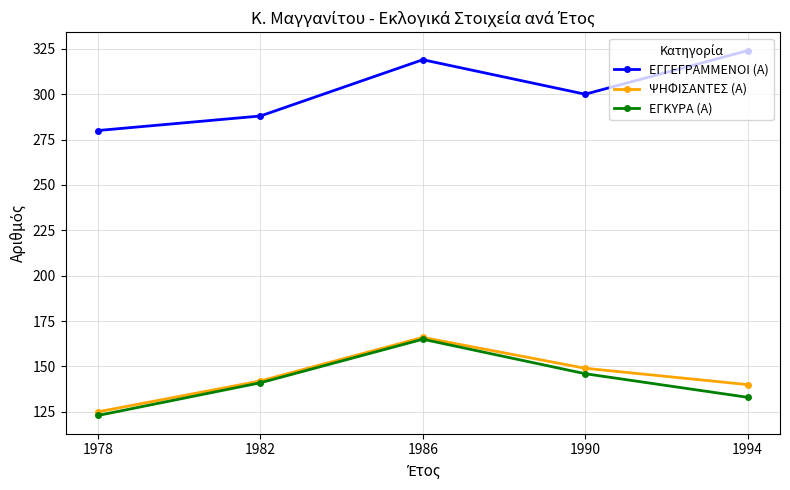

Is it true that ΕΓΓΕΓΡΑΜΜΕΝΟΙ (Α) equals 324 at 1994?

True